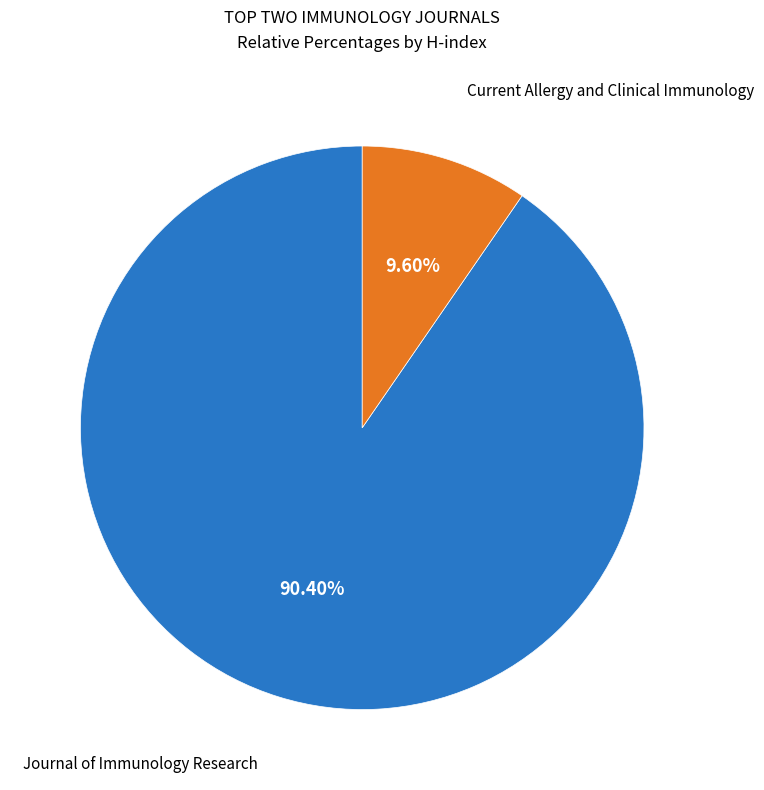

Which slice is the largest?

Journal of Immunology Research